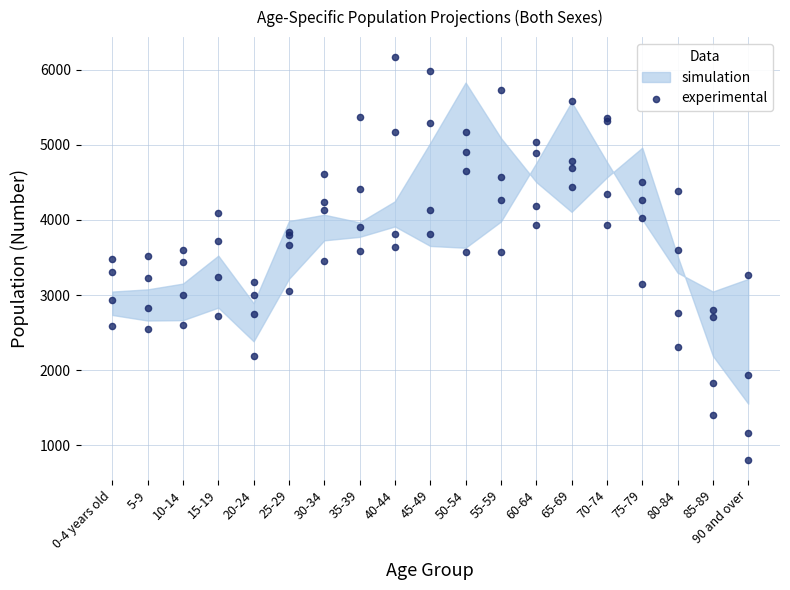

Which has a higher value, 90 and over or 40-44?

40-44